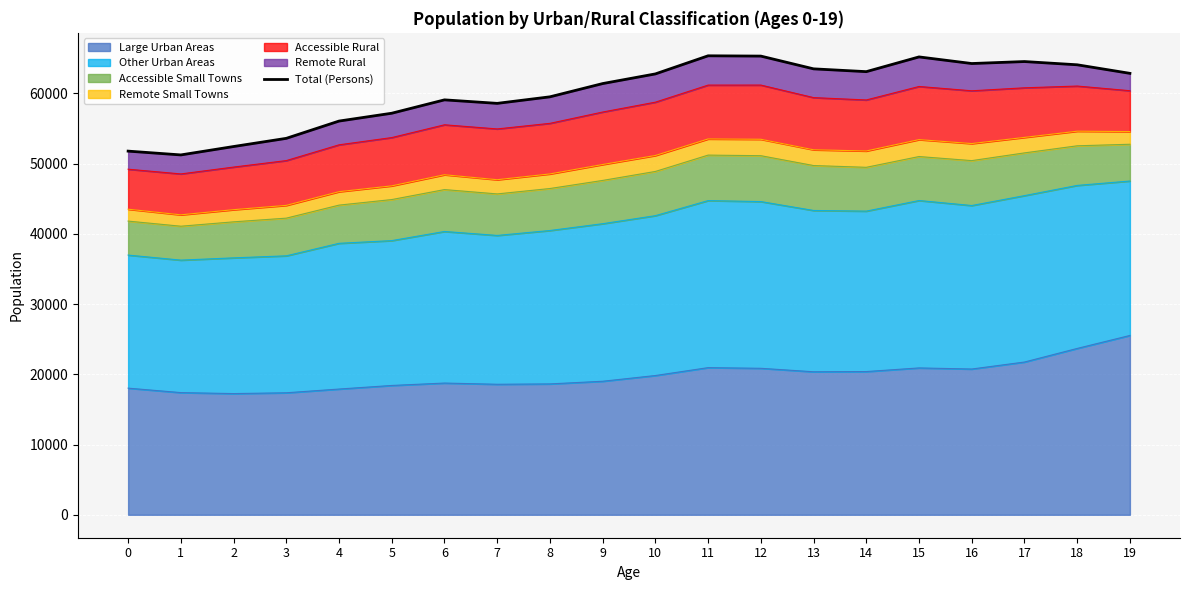

What is the smallest value displayed?

51240